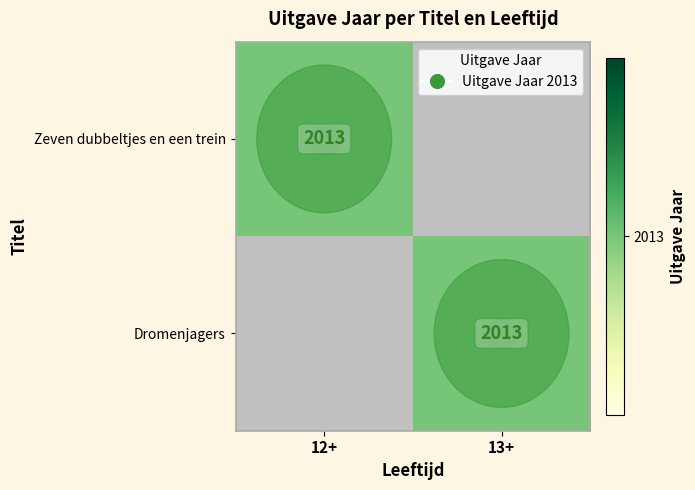

Is it true that Zeven dubbeltjes en een trein equals 947 at 12+?

False